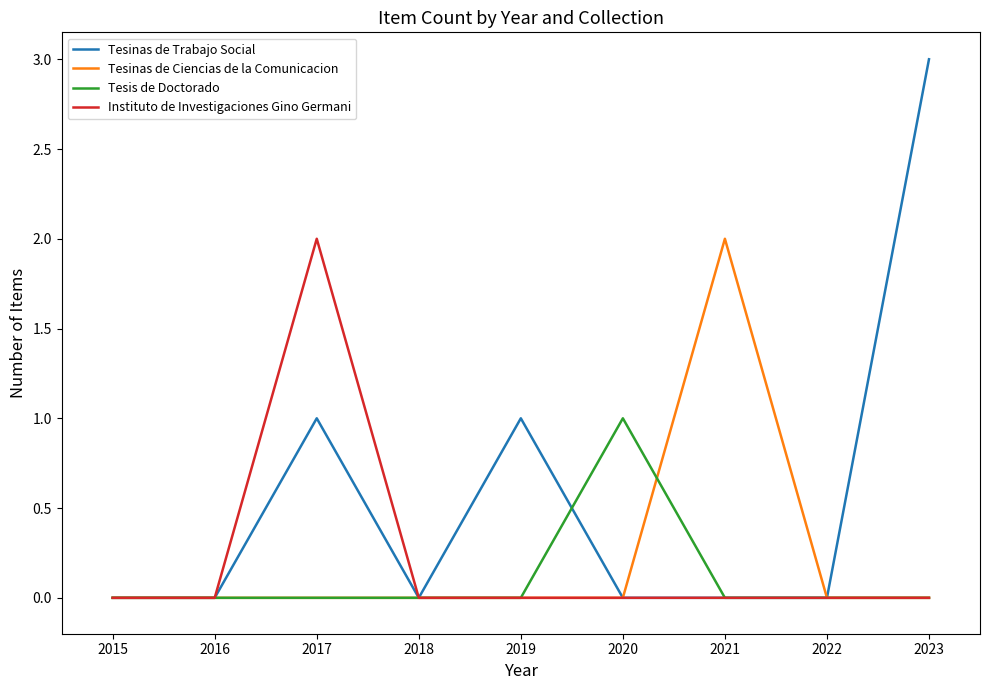

Reading left to right, what are all the values shown in this chart?

Tesinas de Trabajo Social: 2015=0	2016=0	2017=1	2018=0	2019=1	2020=0	2021=0	2022=0	2023=3
Tesinas de Ciencias de la Comunicacion: 2015=0	2016=0	2017=0	2018=0	2019=0	2020=0	2021=2	2022=0	2023=0
Tesis de Doctorado: 2015=0	2016=0	2017=0	2018=0	2019=0	2020=1	2021=0	2022=0	2023=0
Instituto de Investigaciones Gino Germani: 2015=0	2016=0	2017=2	2018=0	2019=0	2020=0	2021=0	2022=0	2023=0